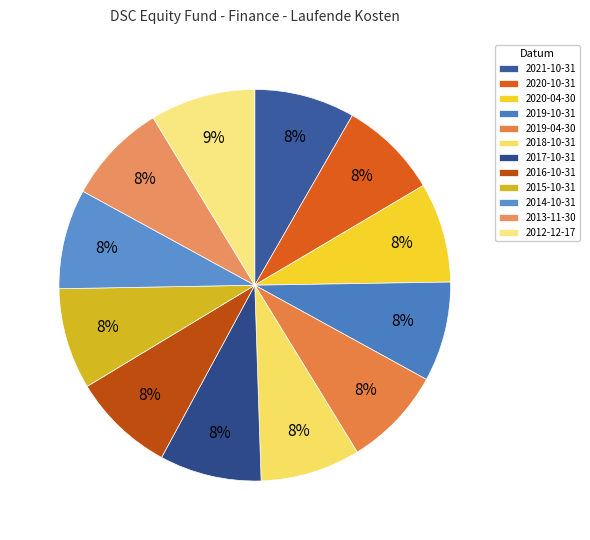

True or false: 2021-10-31 accounts for 2% of the total.

False